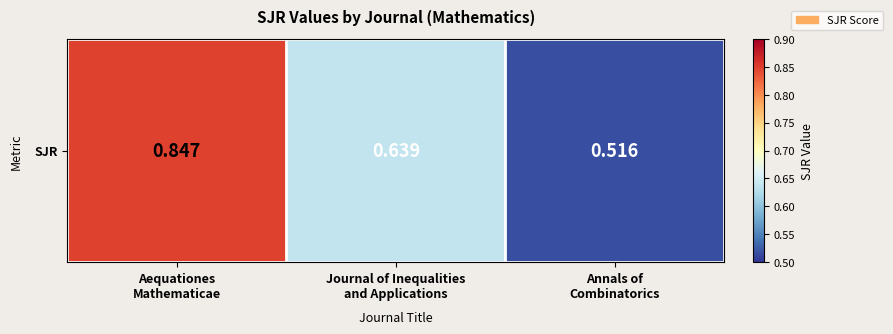

Between Aequationes
Mathematicae and Journal of Inequalities
and Applications, which is larger?

Aequationes
Mathematicae